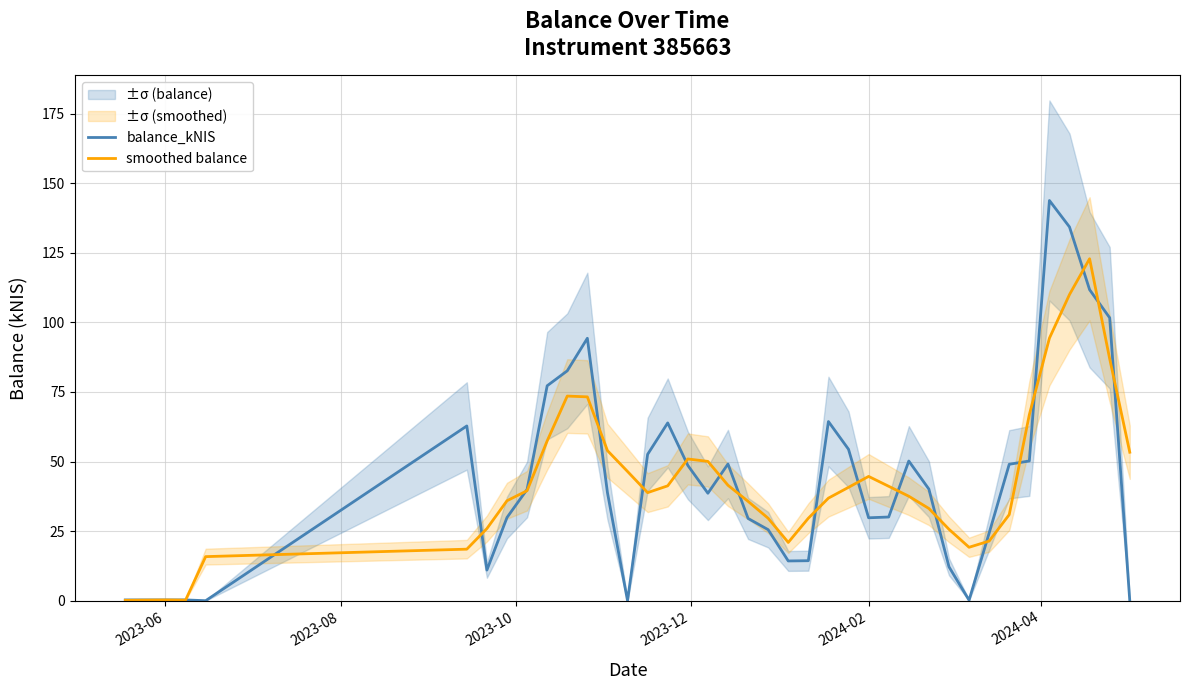

After their last crossing, which series has the higher values: balance_kNIS or smoothed balance?

smoothed balance